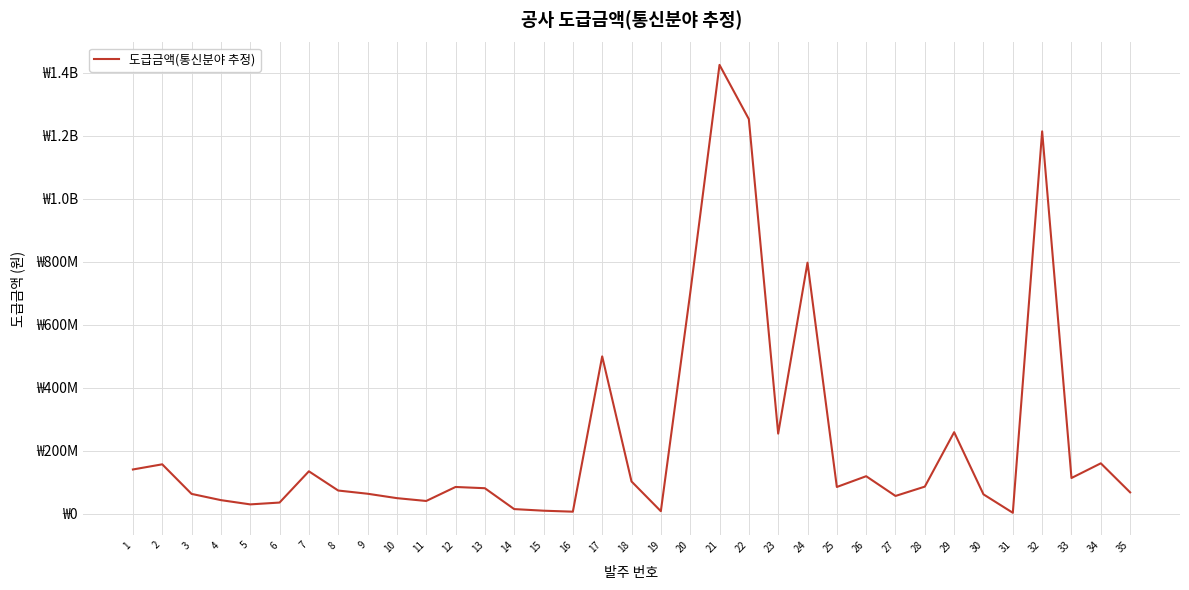

Does the chart have visible grid lines?

Yes